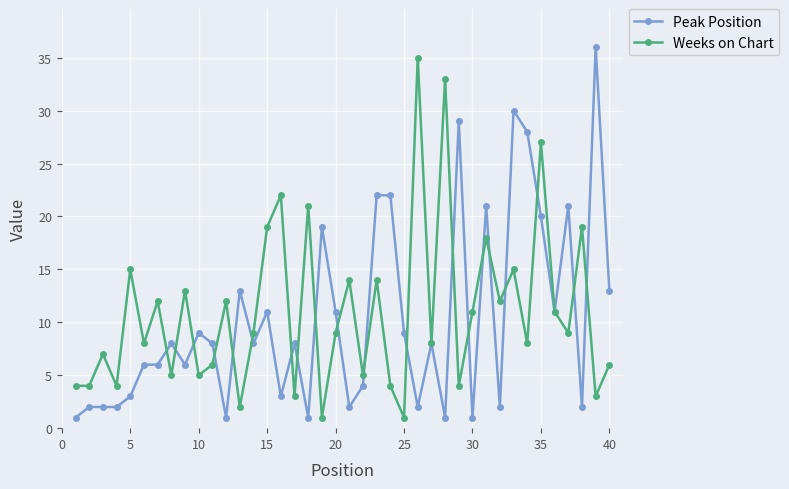

What is the value of the Weeks on Chart point at the 24th from the left?

4